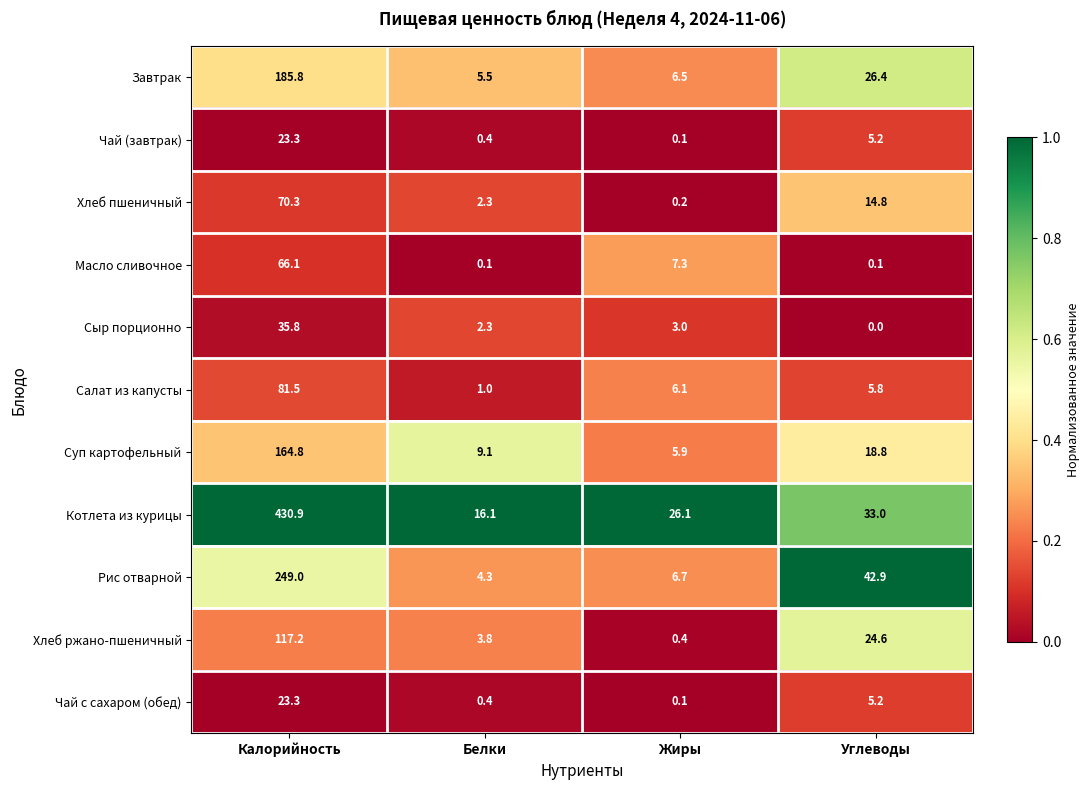

What is the difference between the Хлеб пшеничный values at Жиры and Углеводы?

14.6